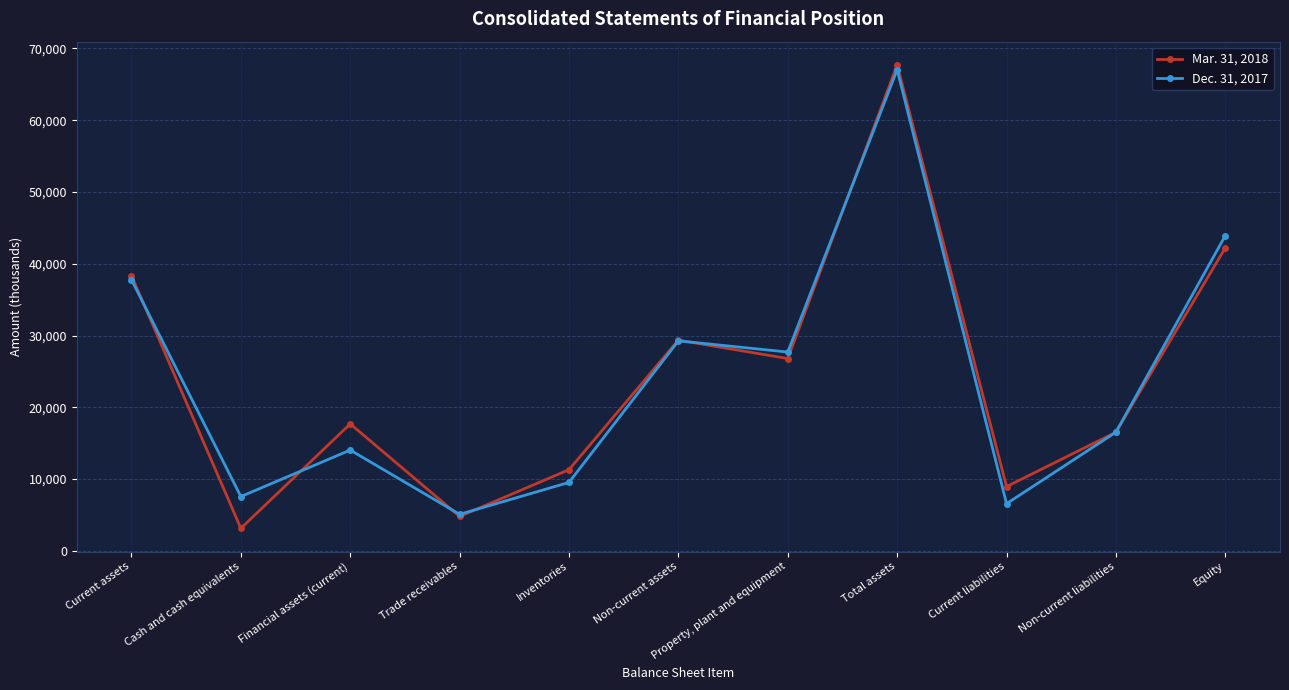

Between Total assets and Current liabilities, which series saw the biggest shift?

Dec. 31, 2017